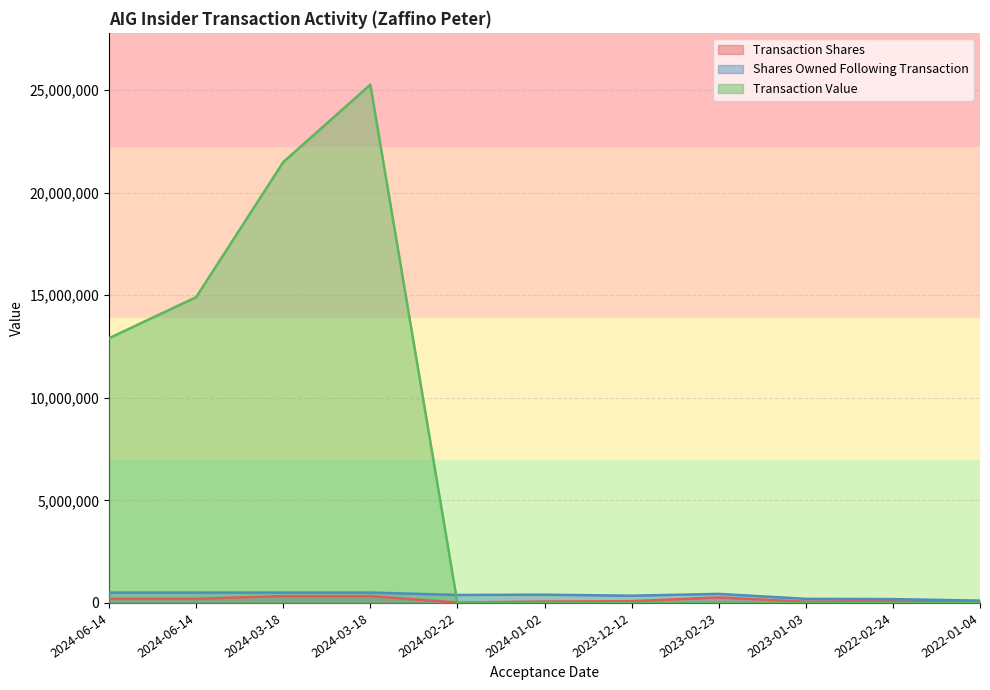

Which series has the largest total across all categories?

Transaction Value